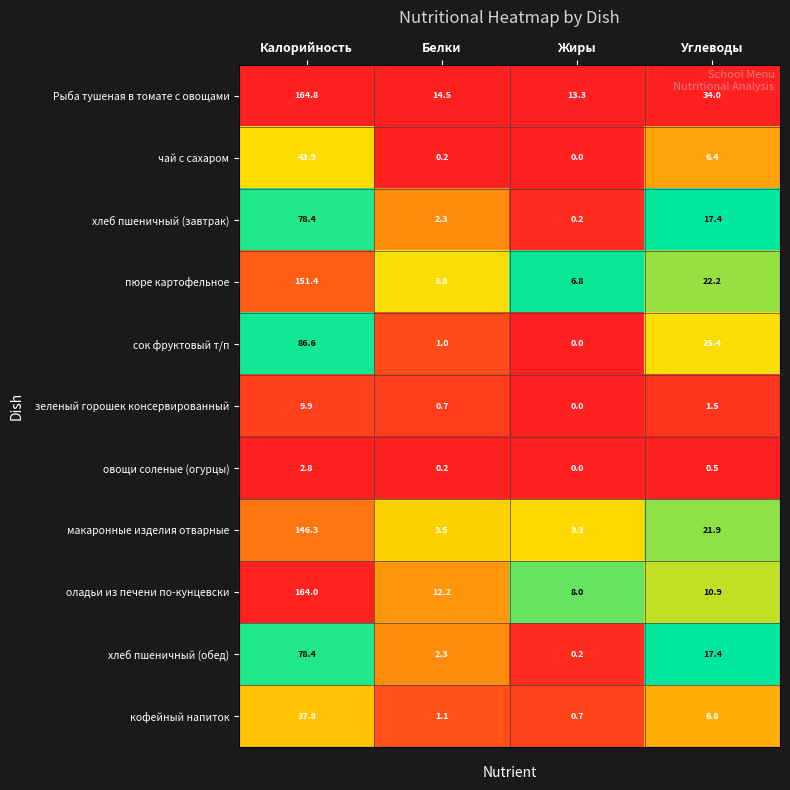

Which series has the largest total across all categories?

Рыба тушеная в томате с овощами